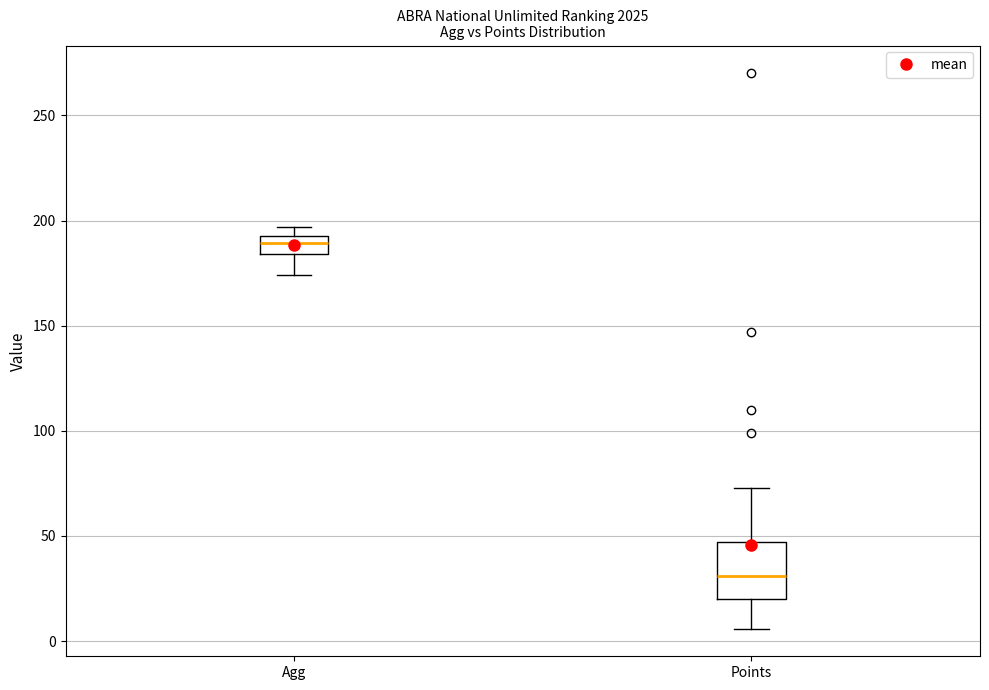

Reading left to right, read every box against the y-axis: the position of its median line, the range the box covers, and the ends of its whiskers. The values are not printed on the chart, so give them approximately, as read against the axis.

Agg: median 190, box 185 to 195, whiskers 175 to 195 (above the box's upper edge)
Points: median 30, box 20 to 45, whiskers 5 to 75